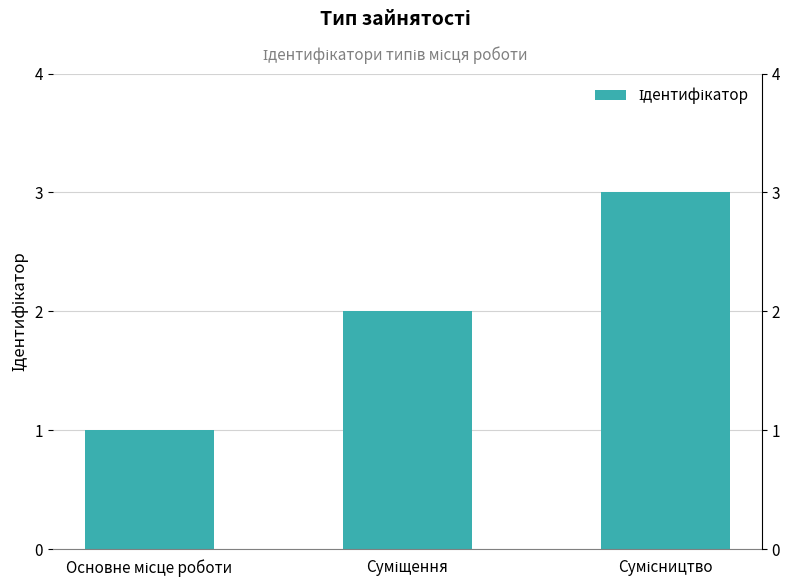

How many bars are there in total?

3